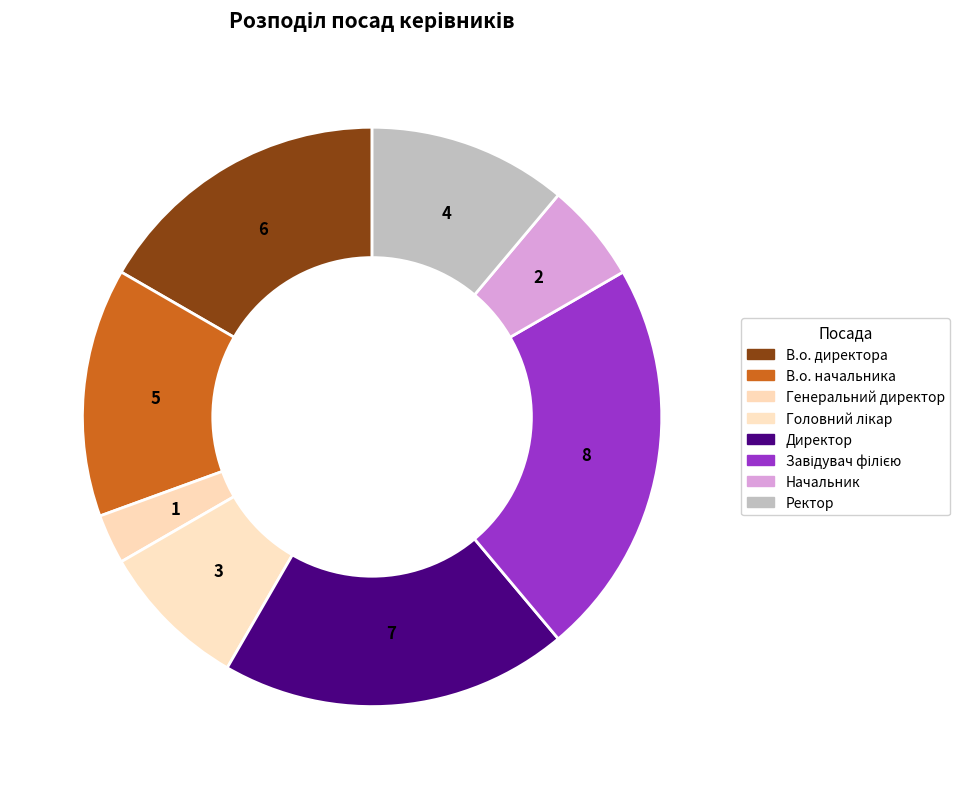

True or false: Ректор accounts for 11% of the total.

True